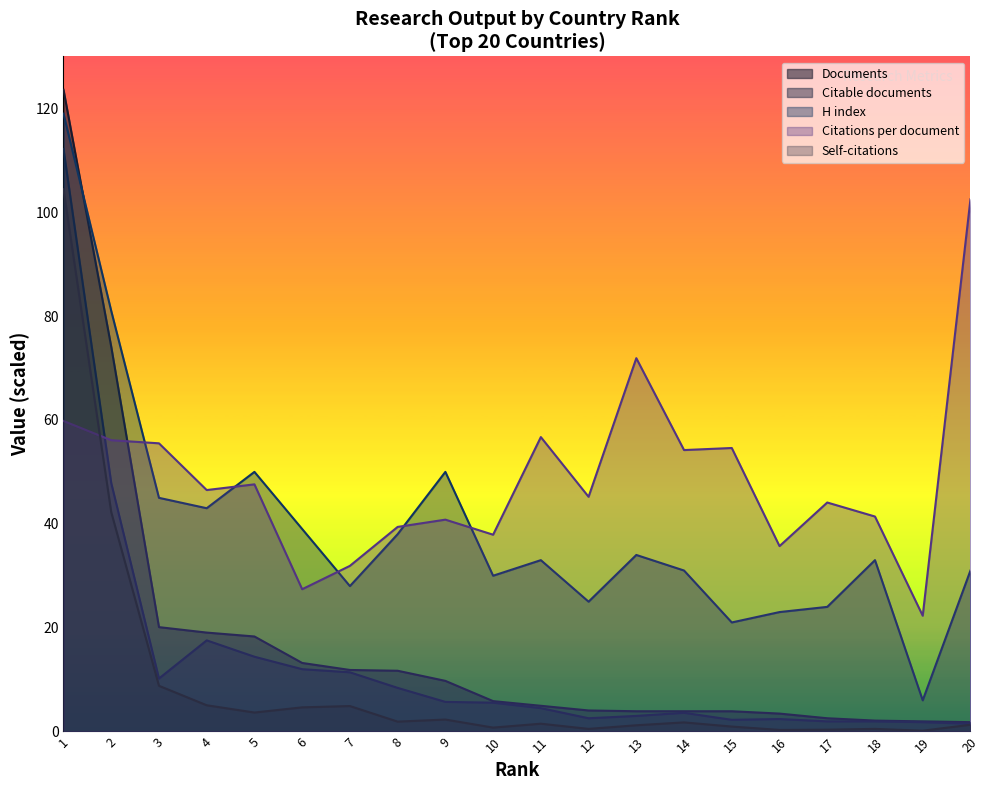

At which category is the sum across all series the highest?

1